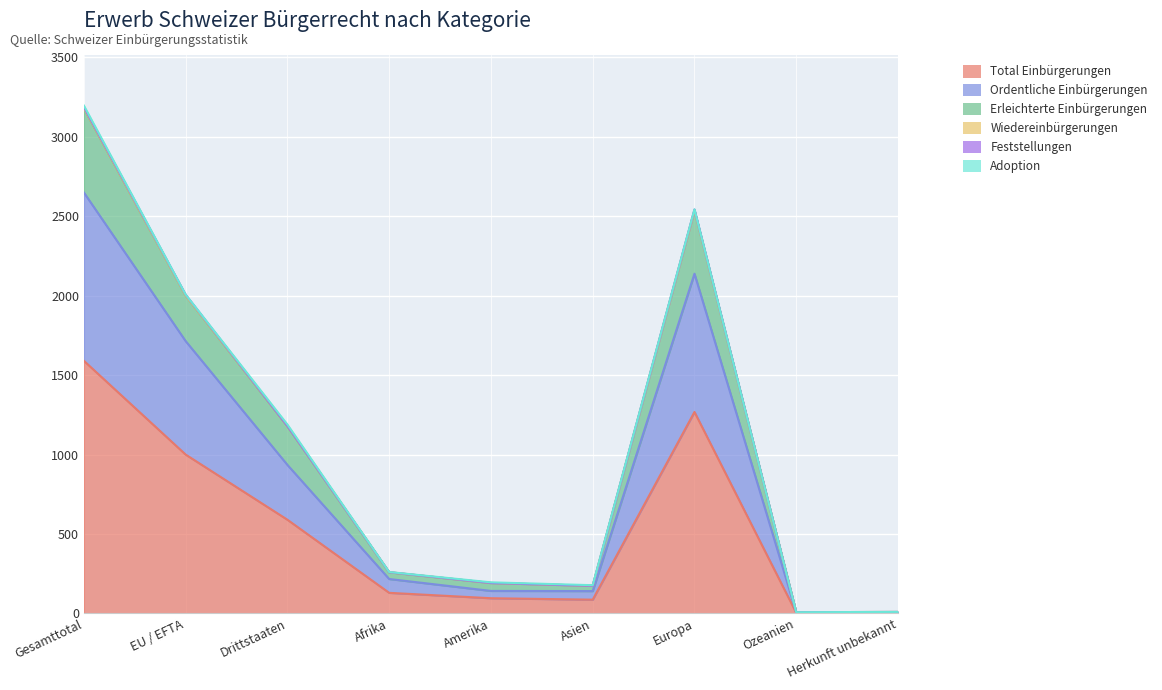

How many categories are shown in the chart?

9